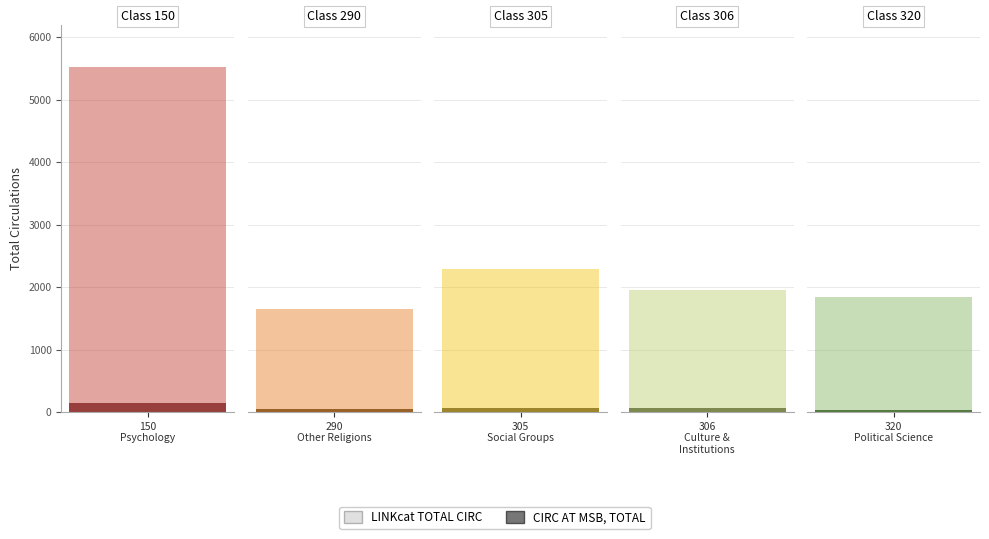

What is the sum of the CIRC AT MSB, TOTAL values at 306
Culture &
Institutions and 305
Social Groups?

126